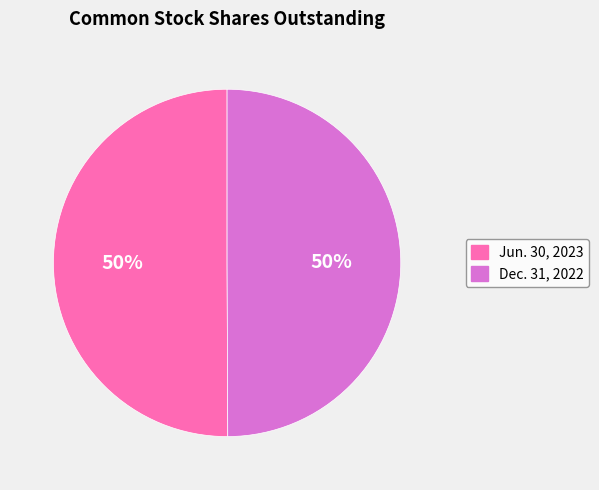

To the nearest percent, what is the average slice percentage?

50%